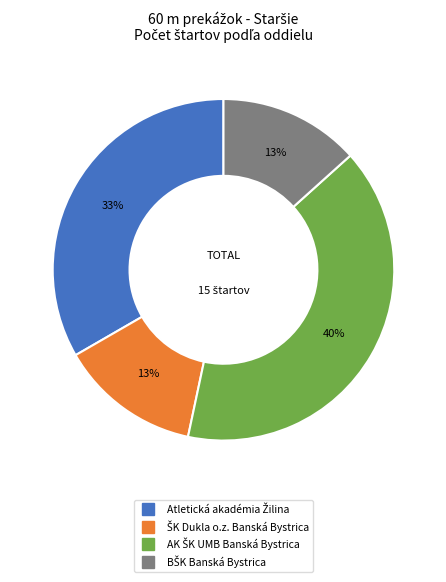

Does any single category account for the majority?

No